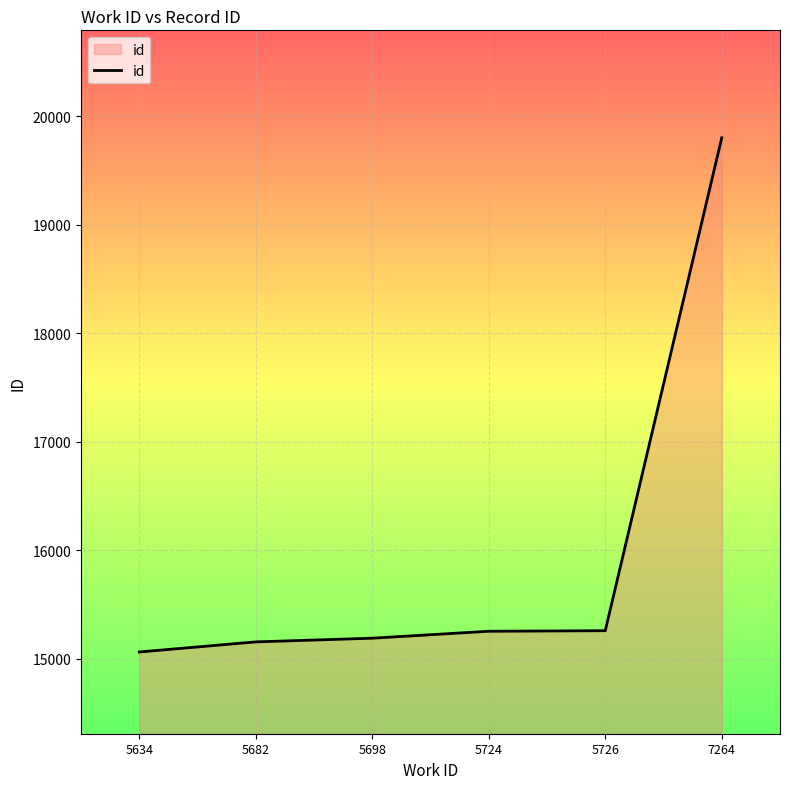

Which has a higher value, 5634 or 7264?

7264